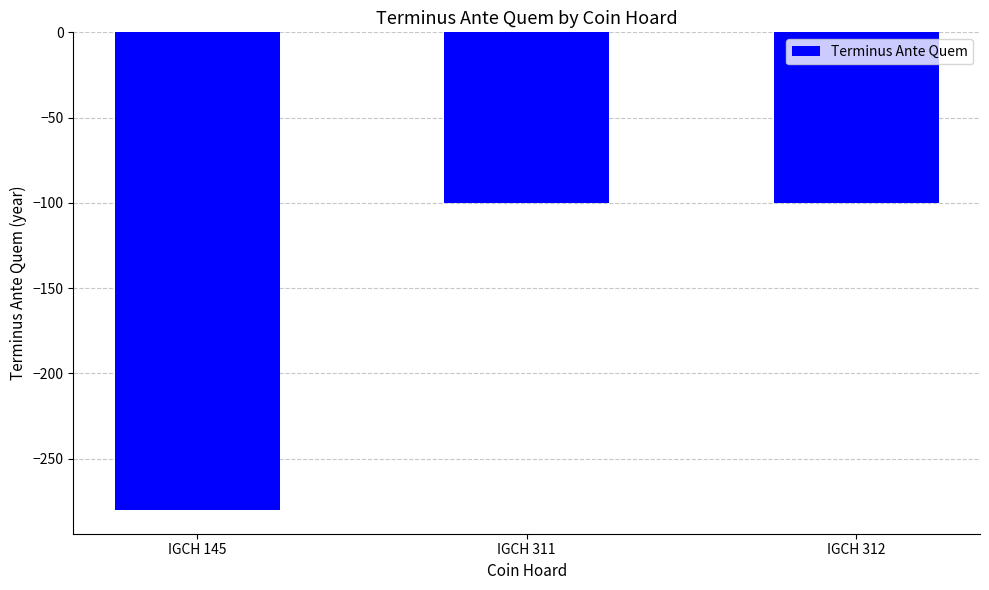

What is the difference between the second highest and minimum values?

180